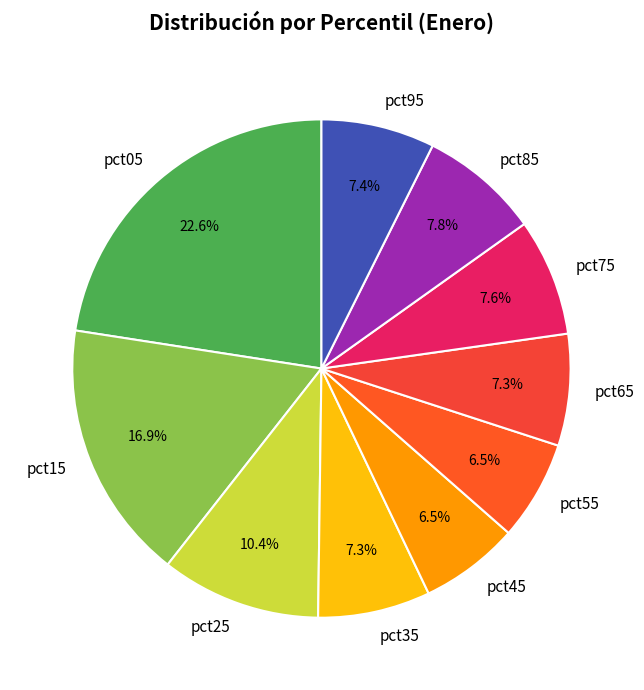

Is there a majority slice in this chart?

No